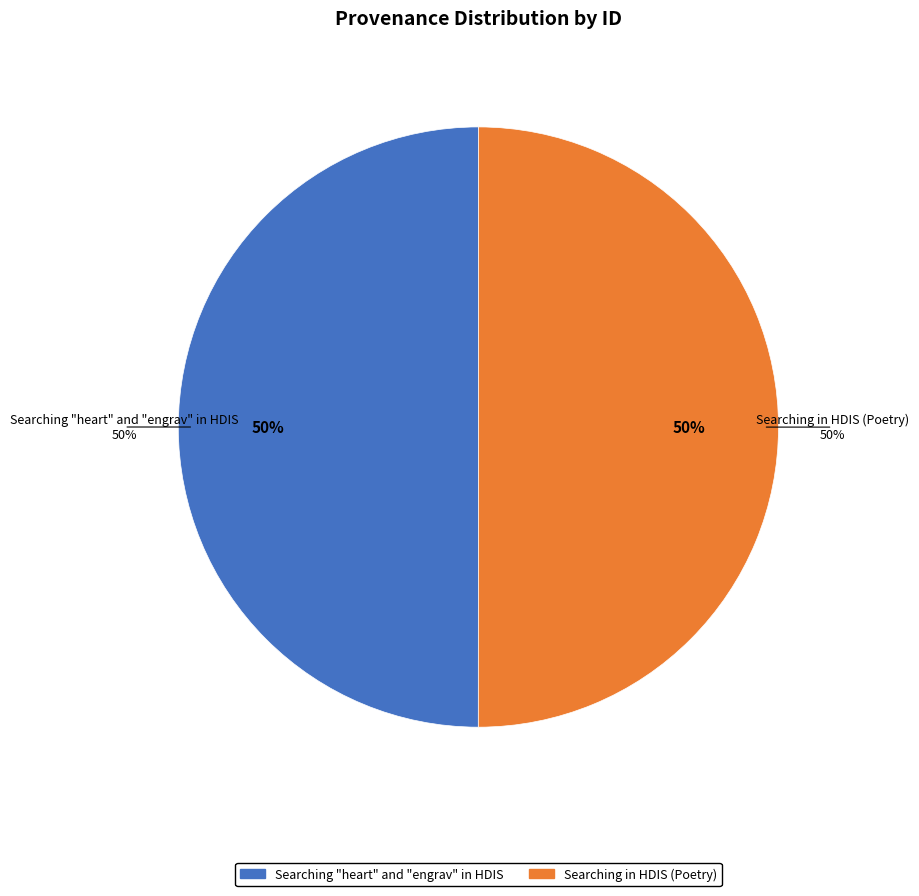

True or false: Searching "heart" and "engrav" in HDIS accounts for 59% of the total.

False